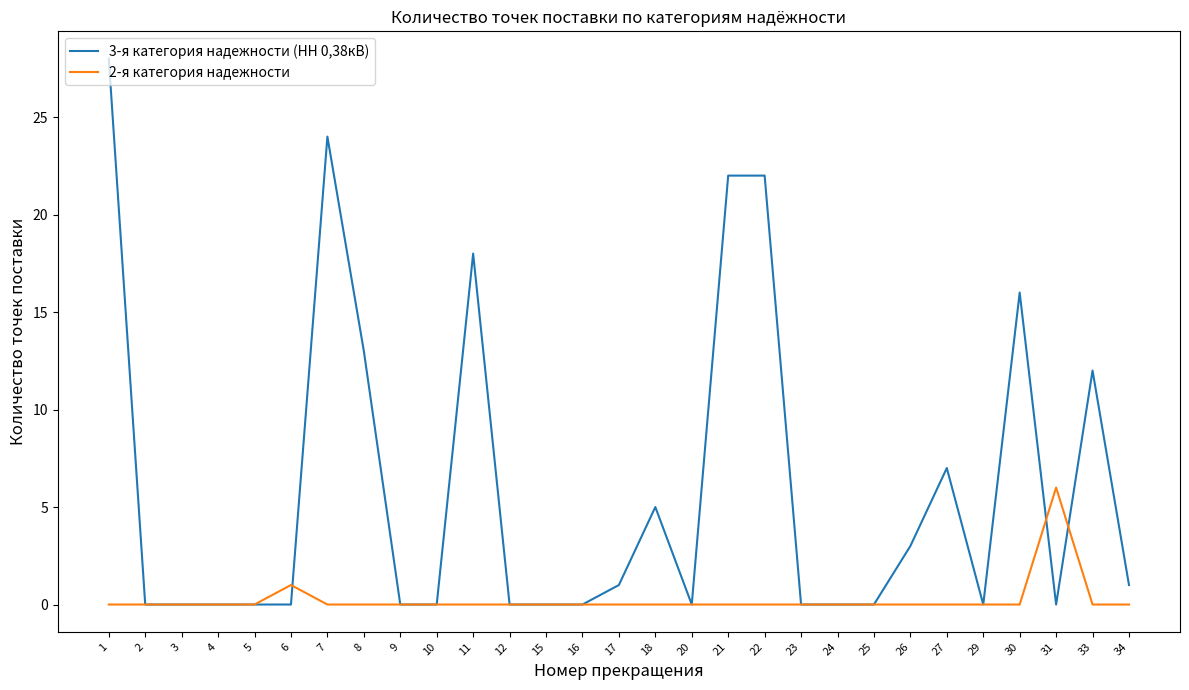

What is the greatest value displayed?

28